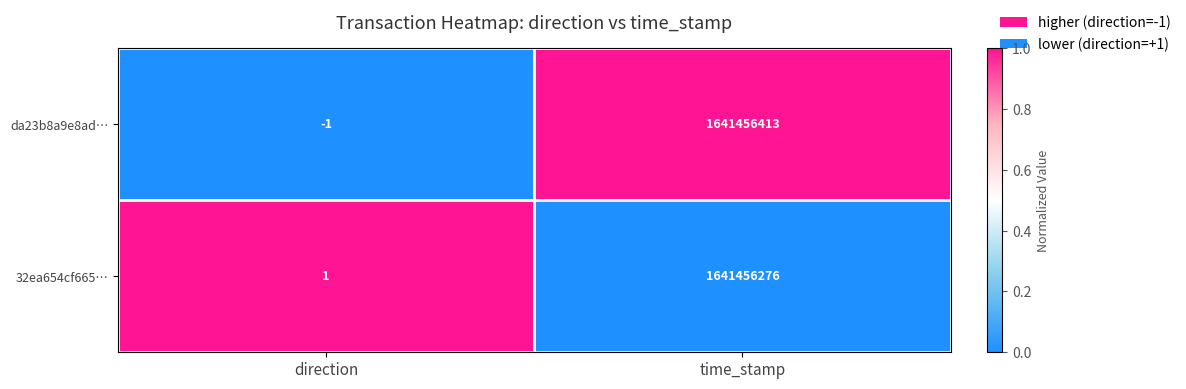

Between direction and time_stamp, which series saw the biggest shift?

da23b8a9e8ad…